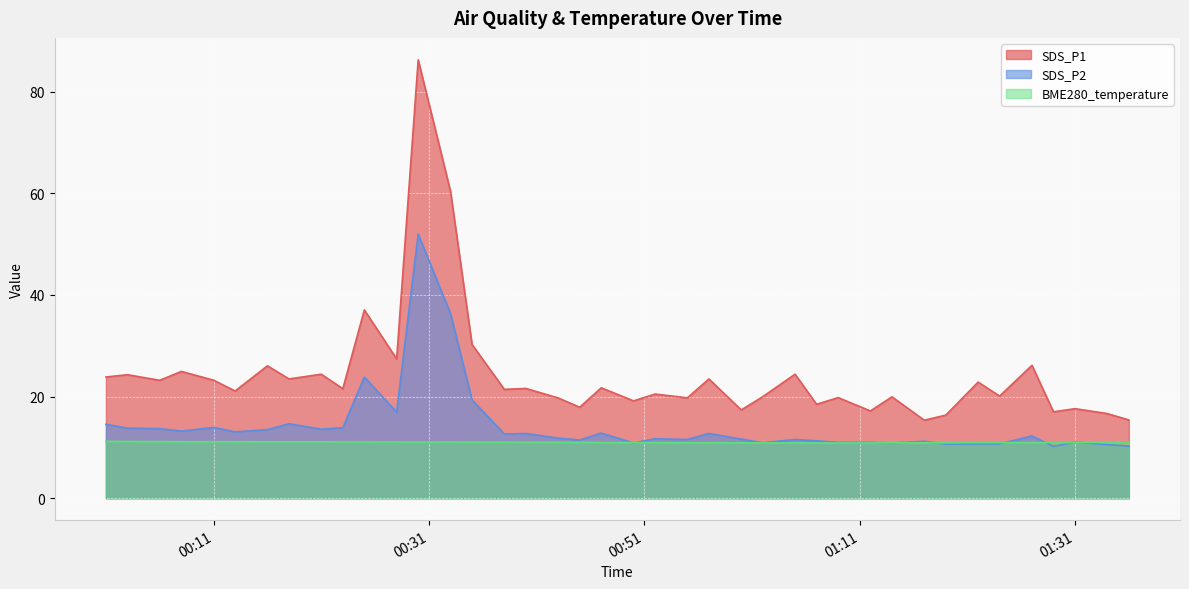

What is the greatest value displayed?

86.2